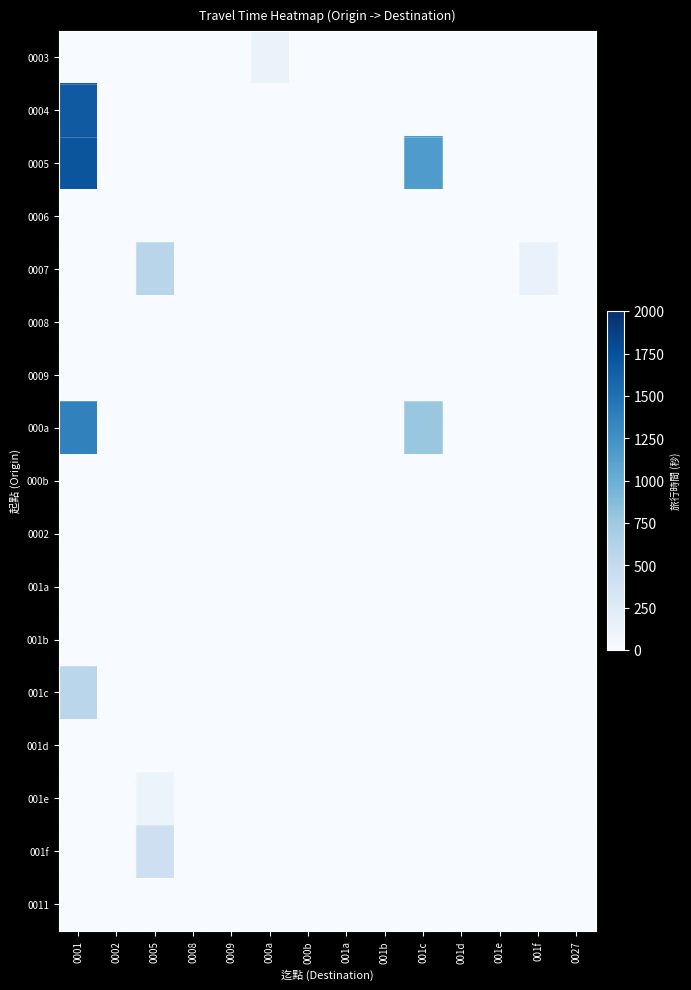

Between 0001 and 0027, which series saw the biggest shift?

0005